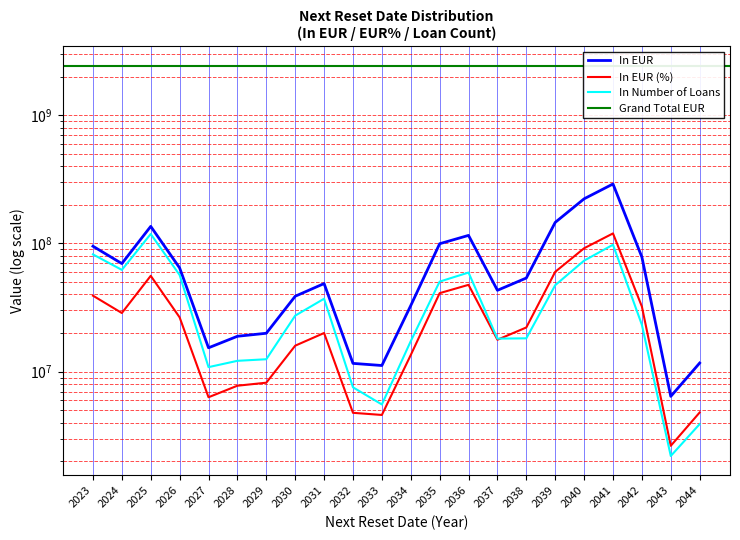

True or false: In EUR and In Number of Loans intersect in this chart.

False